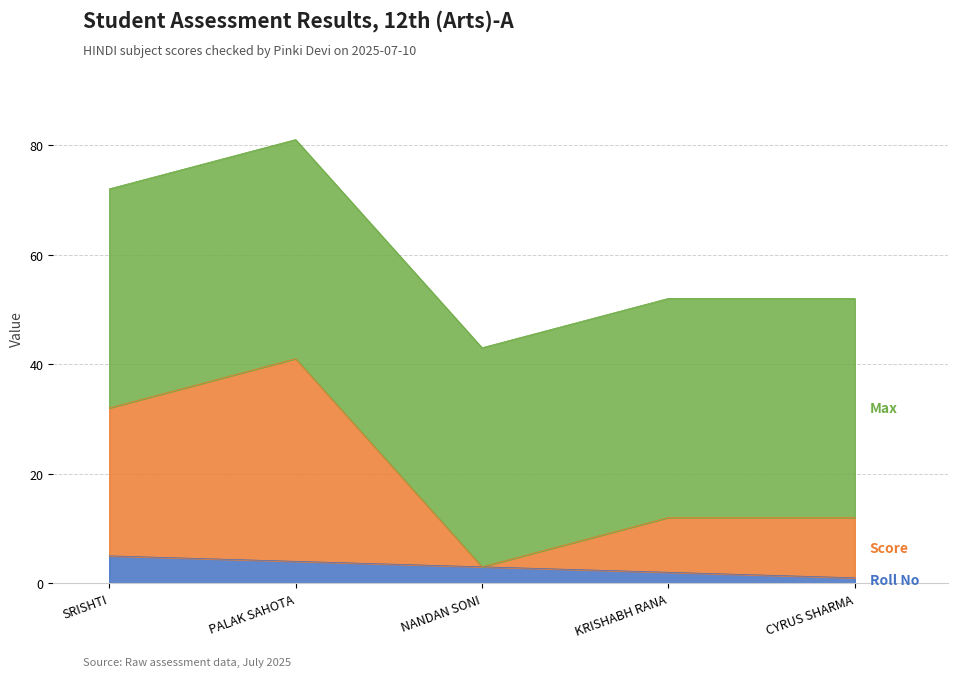

What is the total value across all series at SRISHTI?

72